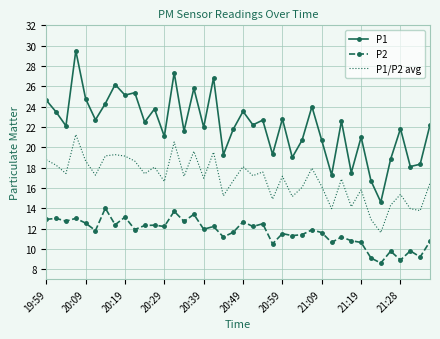

True or false: P2 and P1/P2 avg cross at least once.

False